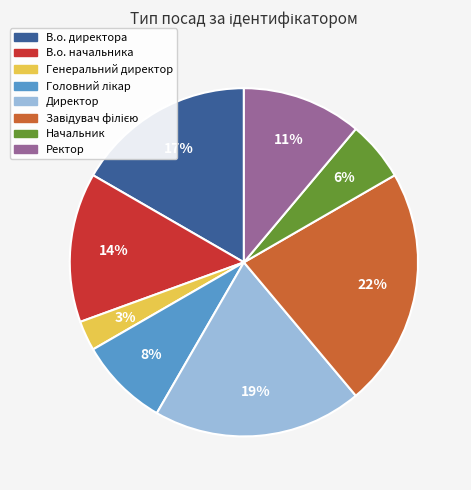

To the nearest percent, what is the average slice percentage?

12%